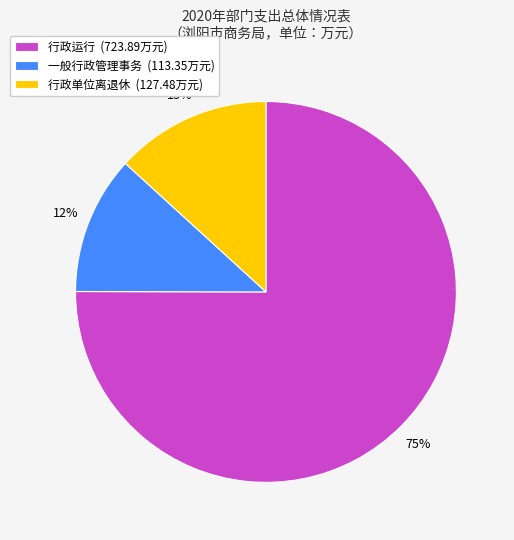

What is the majority slice?

行政运行